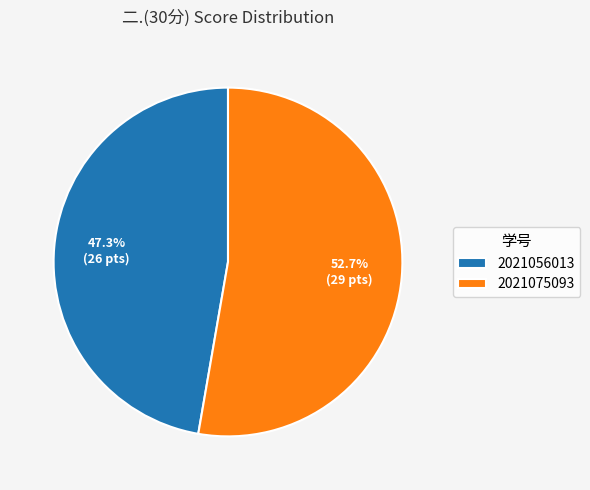

The 2021075093 slice represents 53% of the pie. True or false?

True